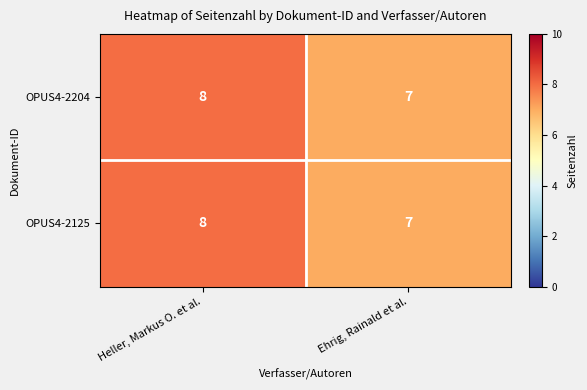

What value does the OPUS4-2204 series have at Ehrig, Rainald et al.?

7